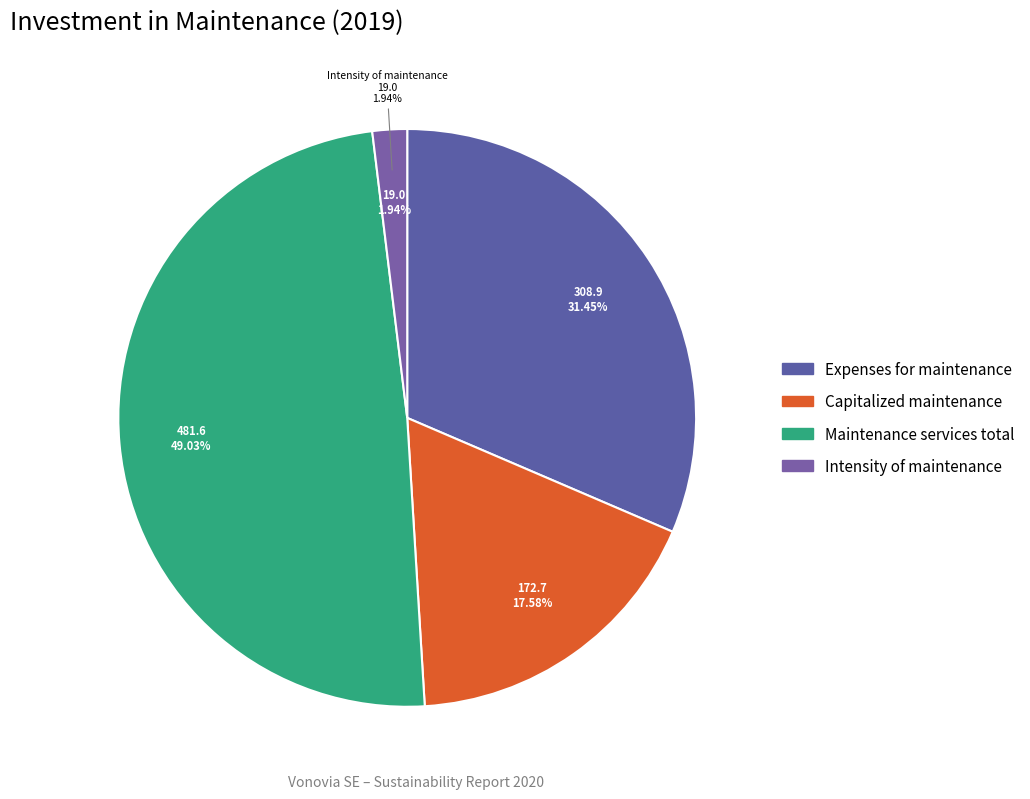

Is it true that Intensity of maintenance is 1% of the pie?

False